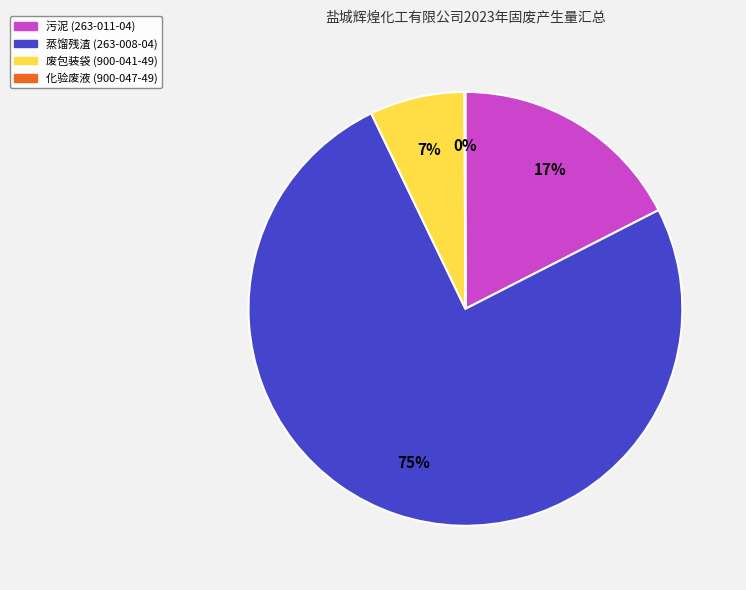

To the nearest percent, what is the average slice percentage?

25%